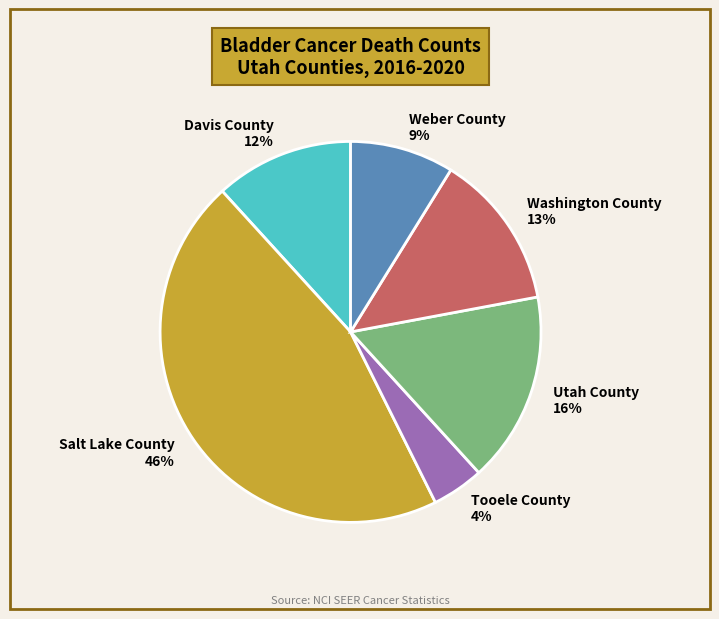

Which slice is the smallest?

Tooele County